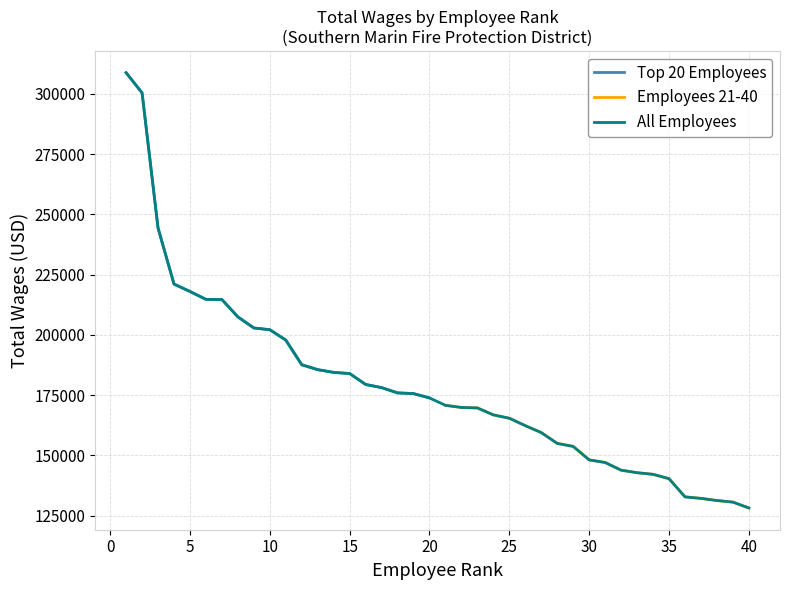

What is the highest value of the Top 20 Employees series?

308722